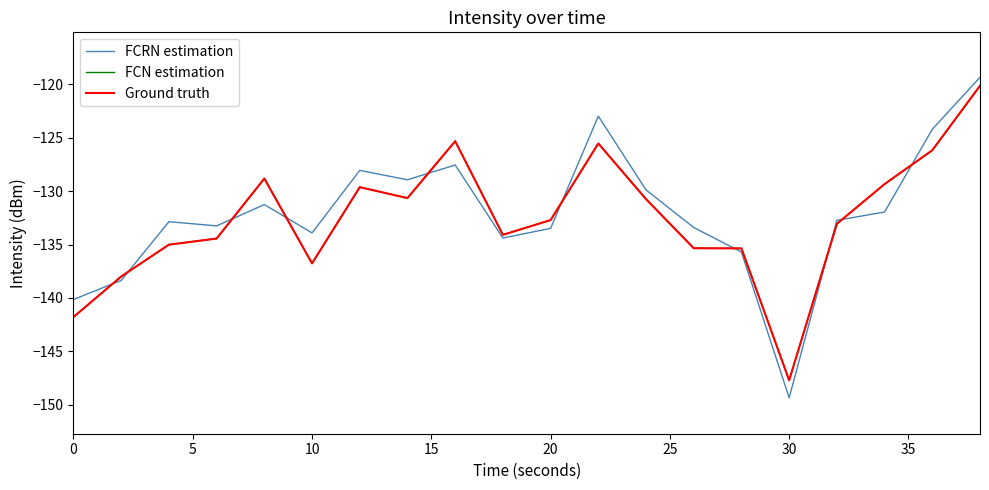

Where is the first local minimum for FCN estimation?

10